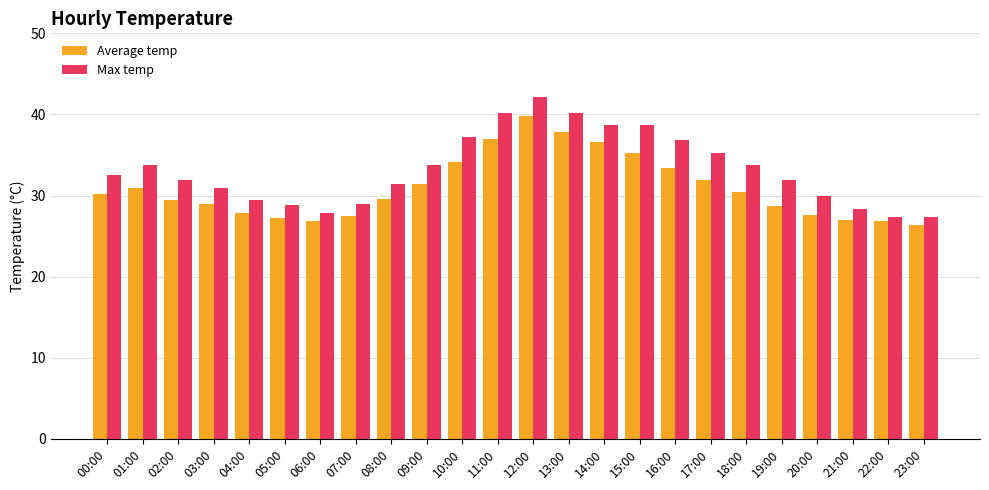

Does the chart contain stacked bars?

No